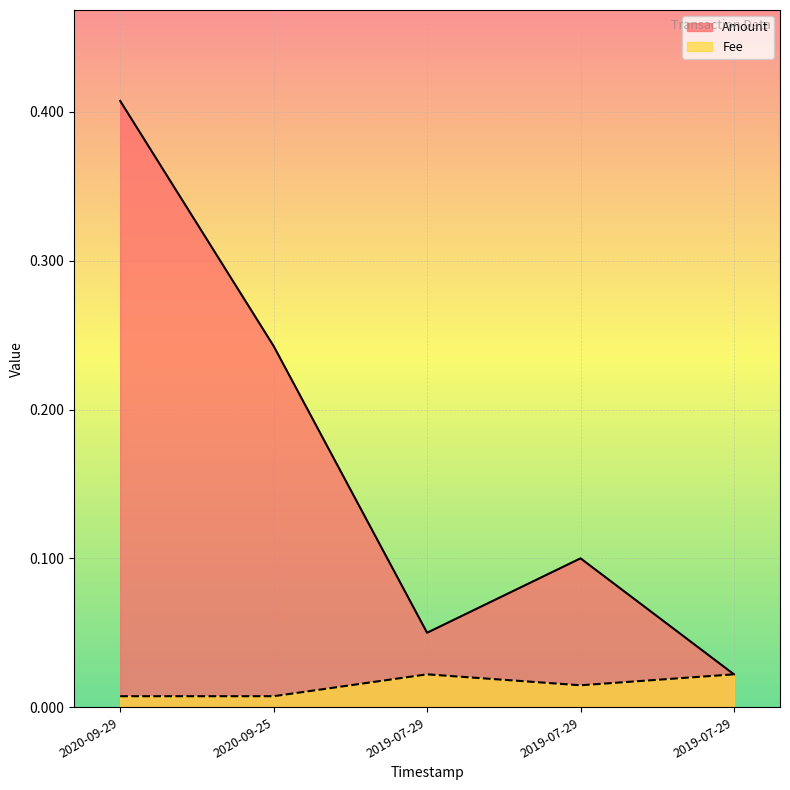

Rank the series by their maximum value, from lowest to highest.

Fee, Amount